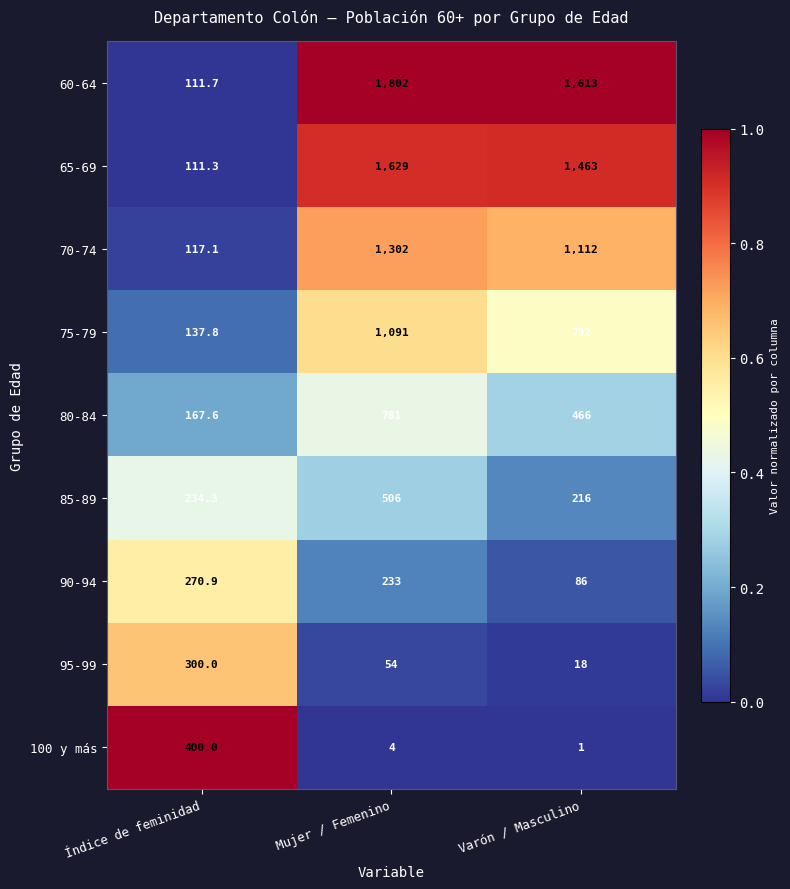

Which series has the largest total across all categories?

60-64